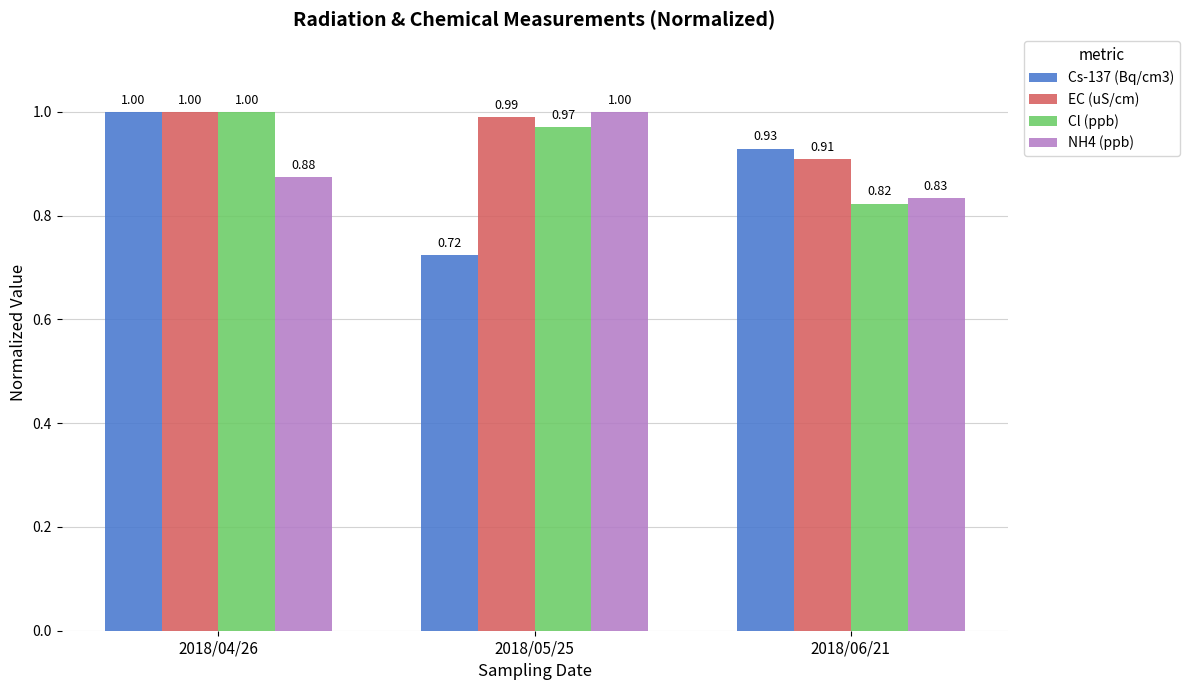

Which series changed the most between 2018/04/26 and 2018/06/21?

Cl (ppb)